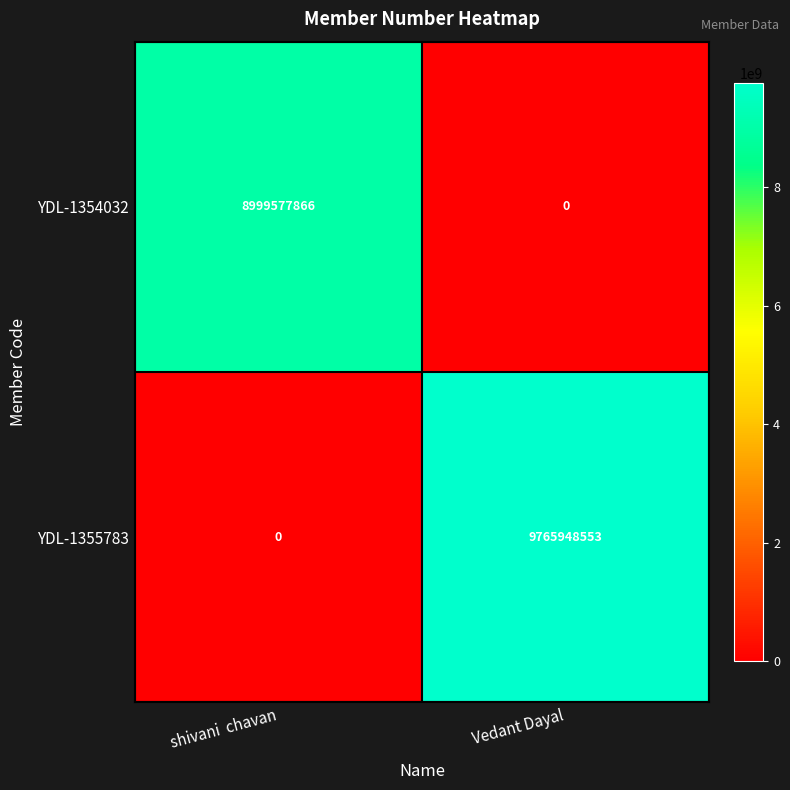

What is the difference between the maximum and minimum values in the YDL-1355783 series?

9765948553